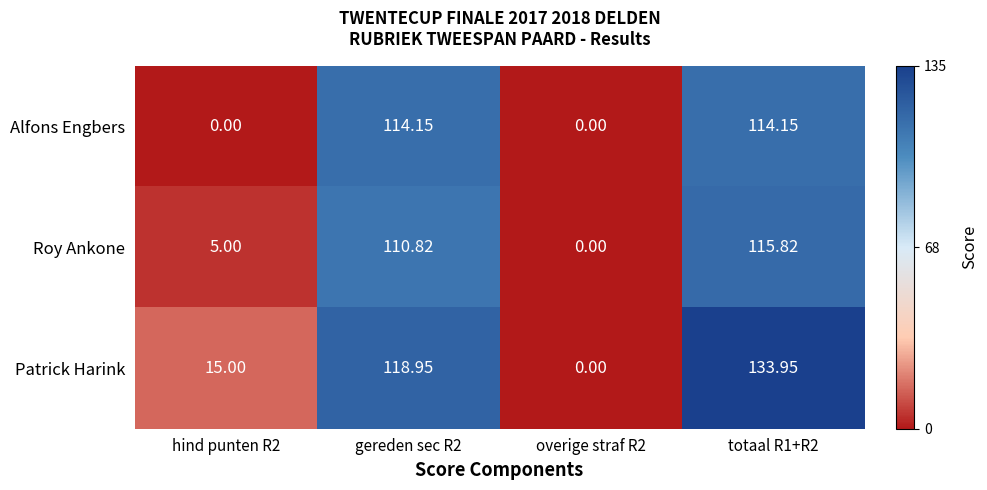

How many data points in Patrick Harink are above 118?

2